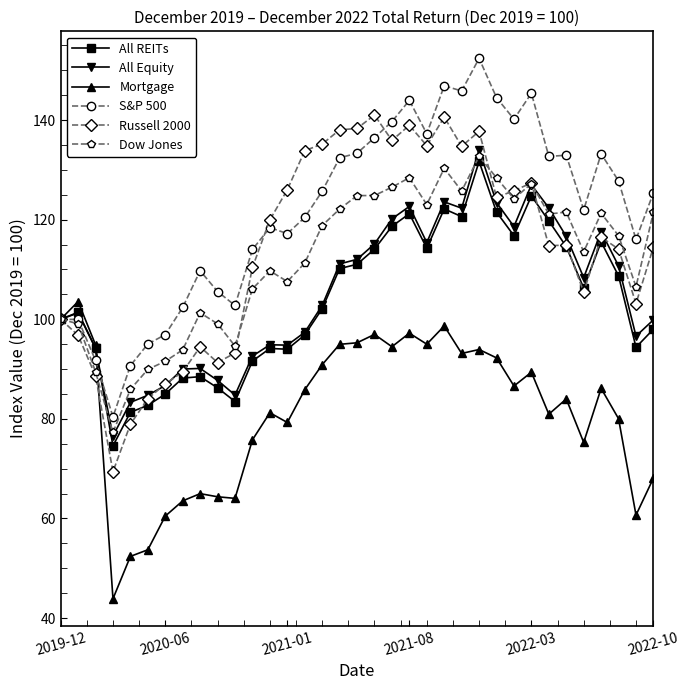

What is the highest value of the Dow Jones series?

132.7